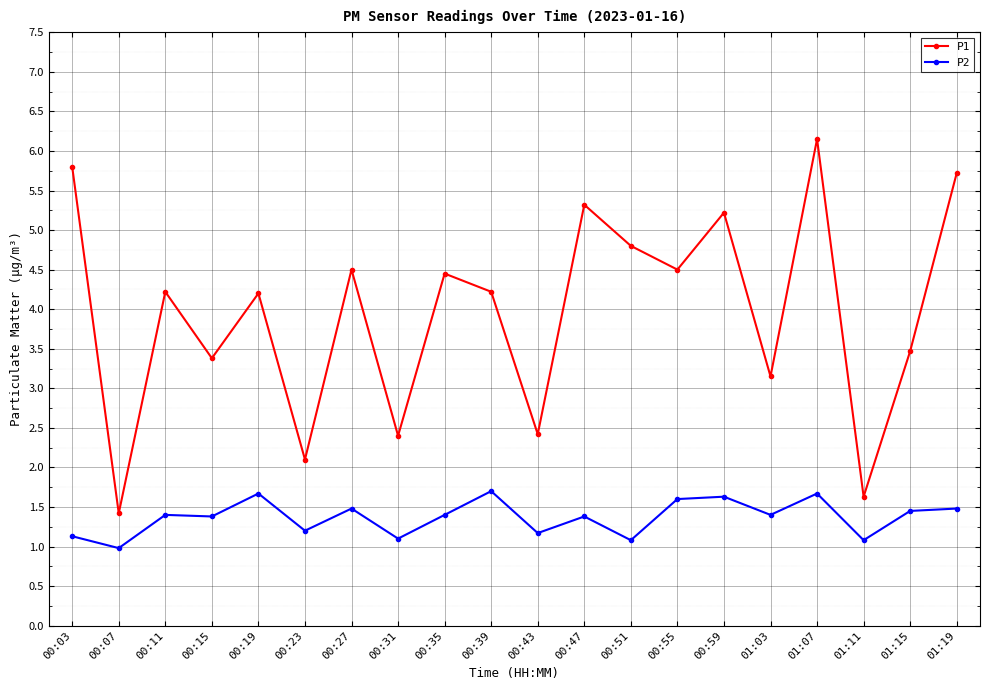

Where is the first local minimum for P2?

00:07